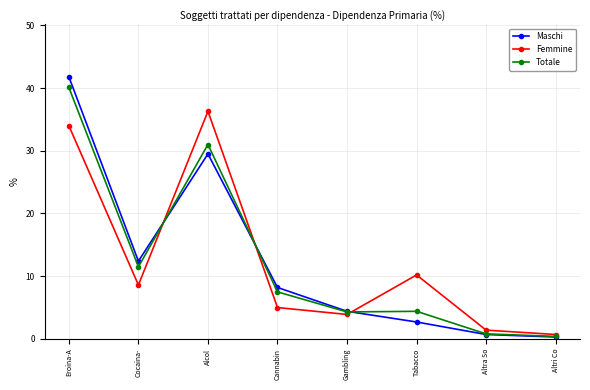

What is the difference between the maximum and second lowest values in the Maschi series?

41.1